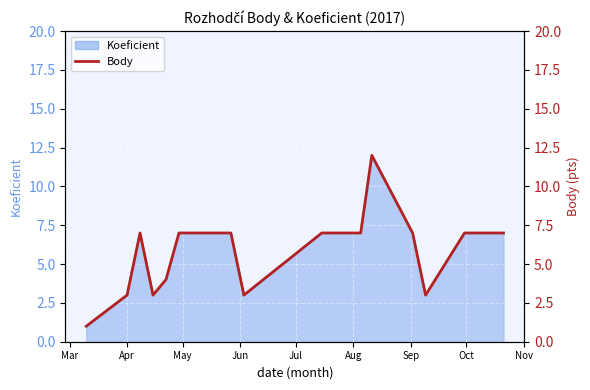

True or false: the data has more than 2 interior local peaks.

False